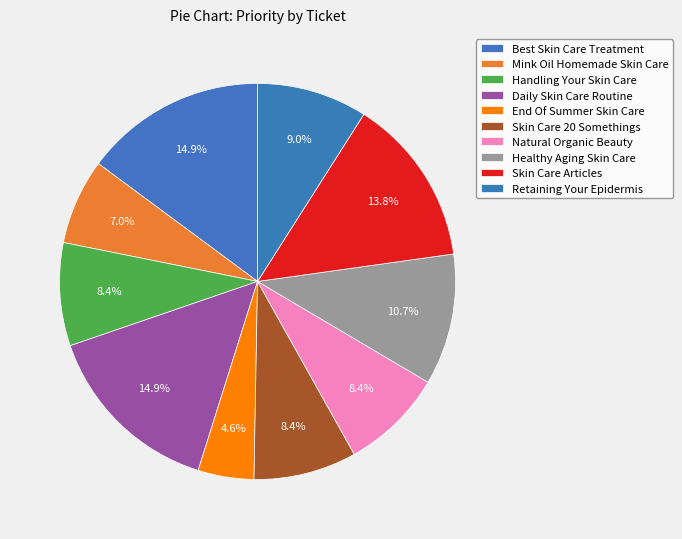

How many segments does this pie chart have?

10